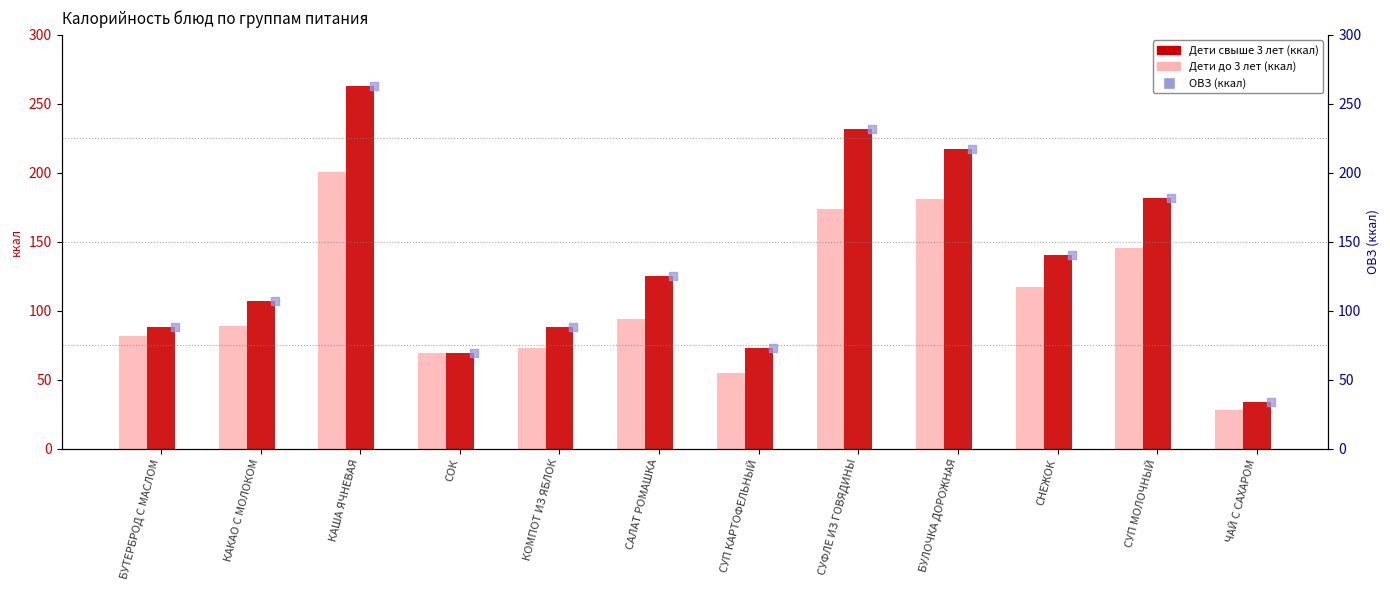

At how many categories does at least one series exceed 206?

3